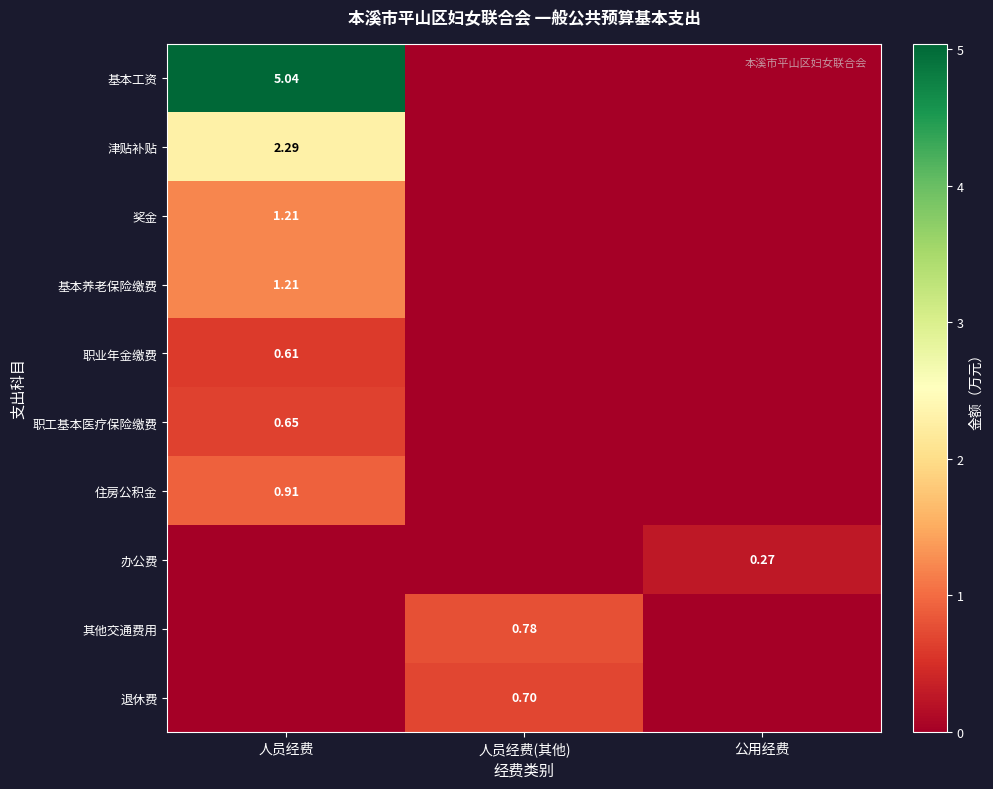

List the labels in order of 住房公积金 value, smallest first.

人员经费(其他), 公用经费, 人员经费